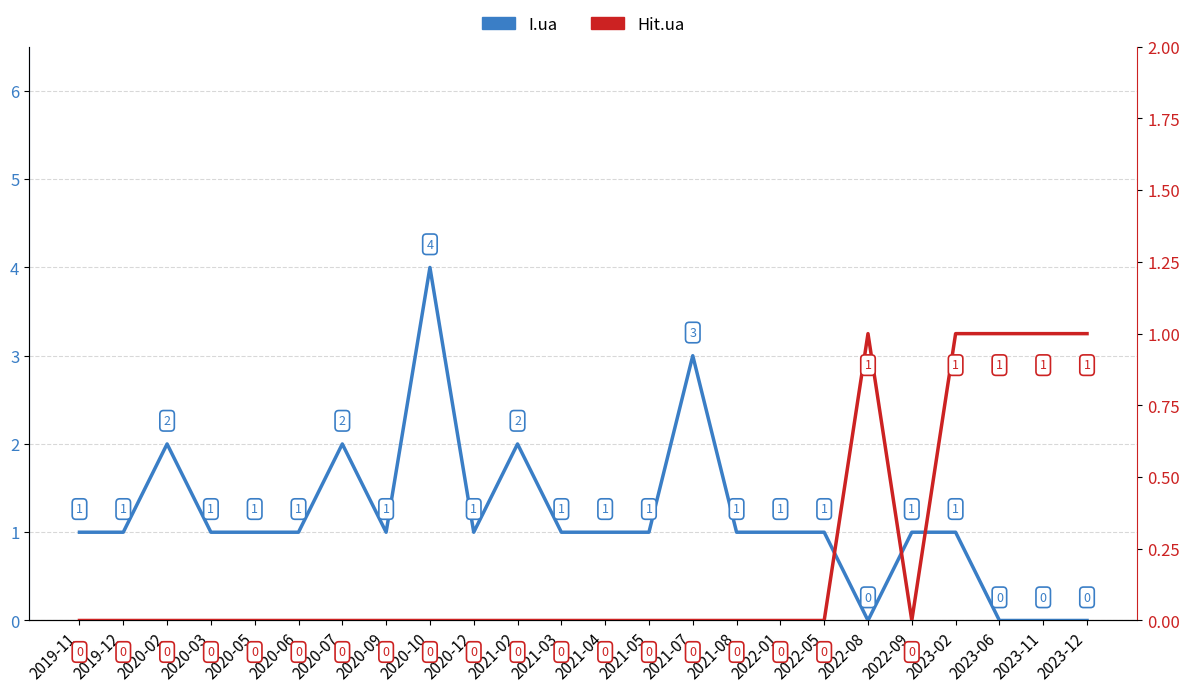

What are all the series names shown in the legend?

I.ua, Hit.ua